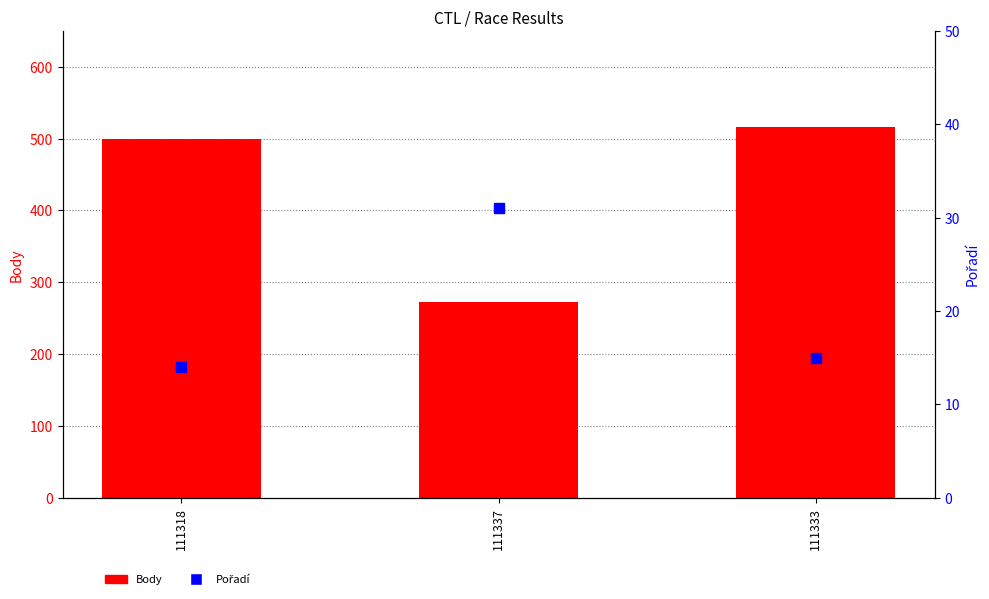

At which category is the sum across all series the highest?

111333